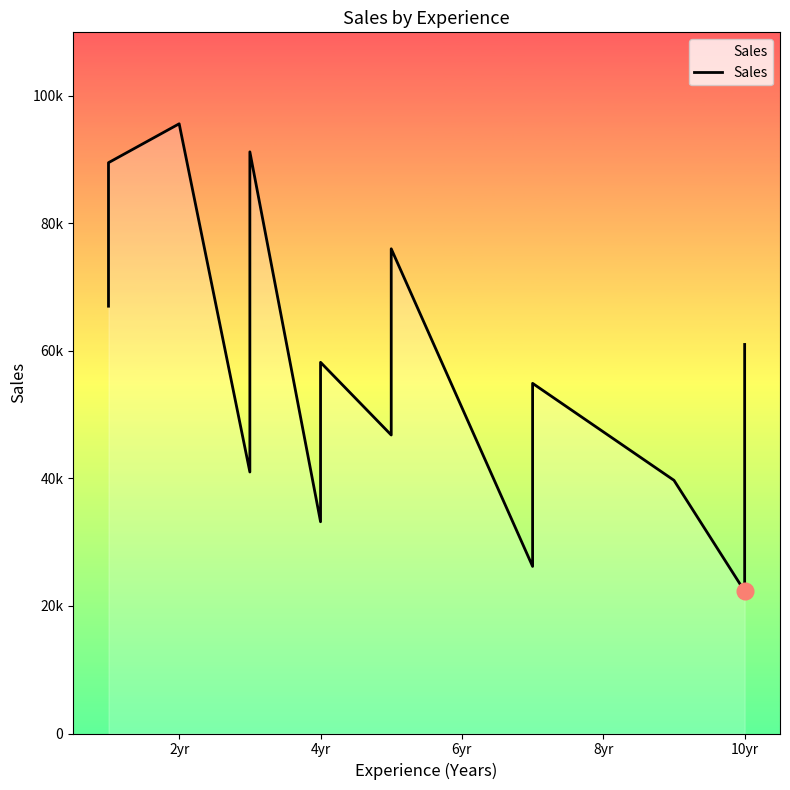

Reading right to left, extract all data points from this chart.

61000	22300	39700	54900	43100	26200	76000	46800	58200	33200	91200	41000	95600	89500	67000